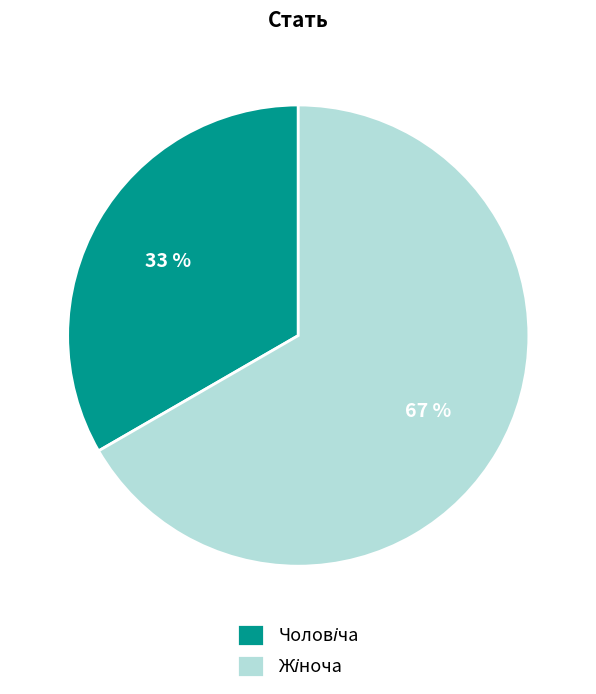

How many segments does this pie chart have?

2